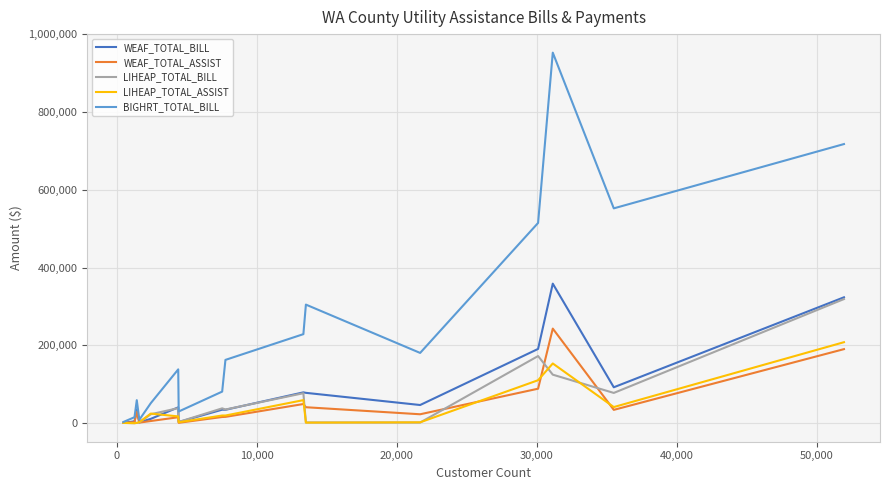

Which series has the largest total across all categories?

BIGHRT_TOTAL_BILL